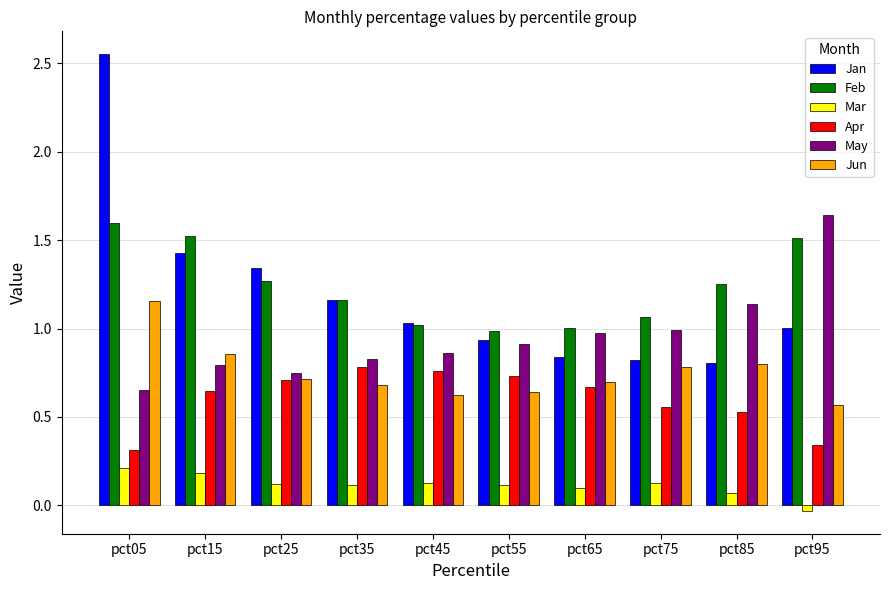

What is the total value across all series at pct85?

4.6